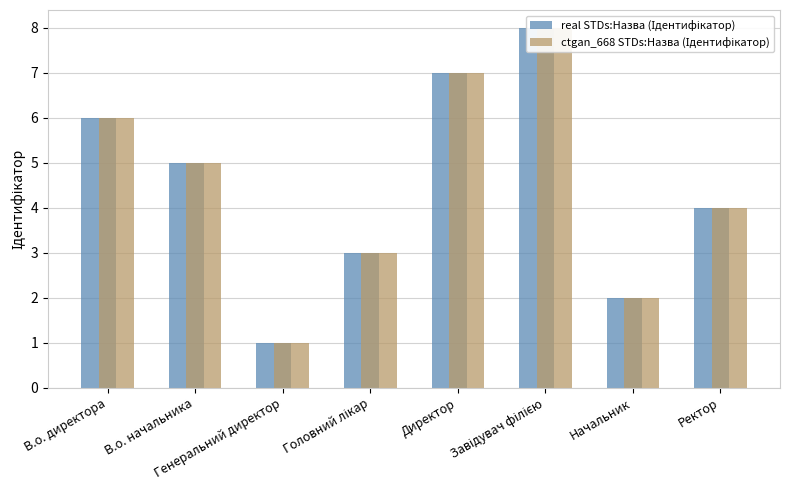

At which label does real STDs:Назва (Ідентифікатор) reach its peak?

Завідувач філією